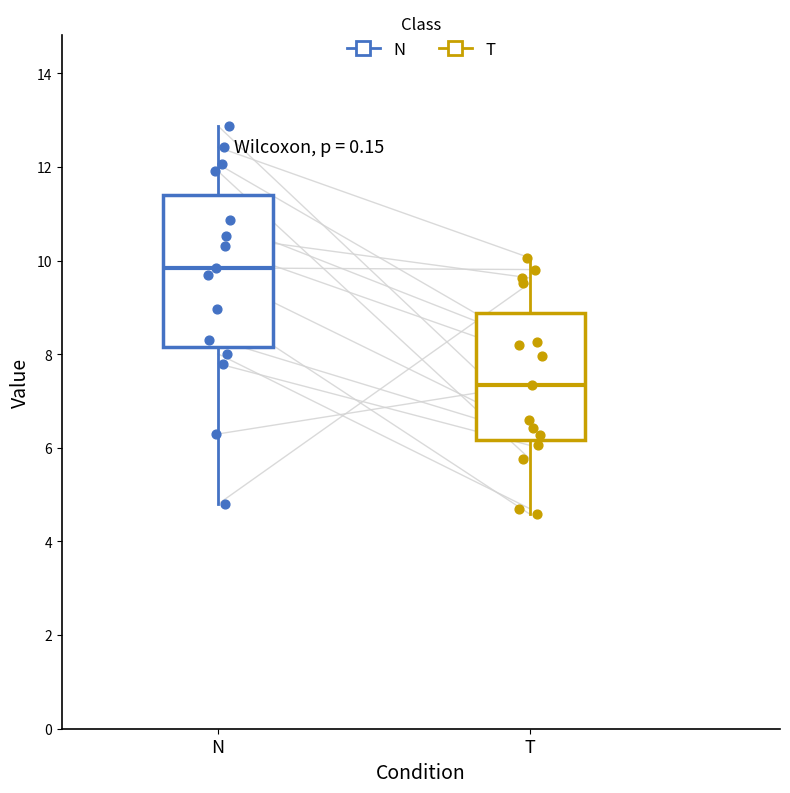

Reading left to right, read every box against the y-axis: the position of its median line, the range the box covers, and the ends of its whiskers. The values are not printed on the chart, so give them approximately, as read against the axis.

N: median 9.8, box 8.2 to 11.4, whiskers 4.8 to 12.8
T: median 7.4, box 6.2 to 8.8, whiskers 4.6 to 10.0